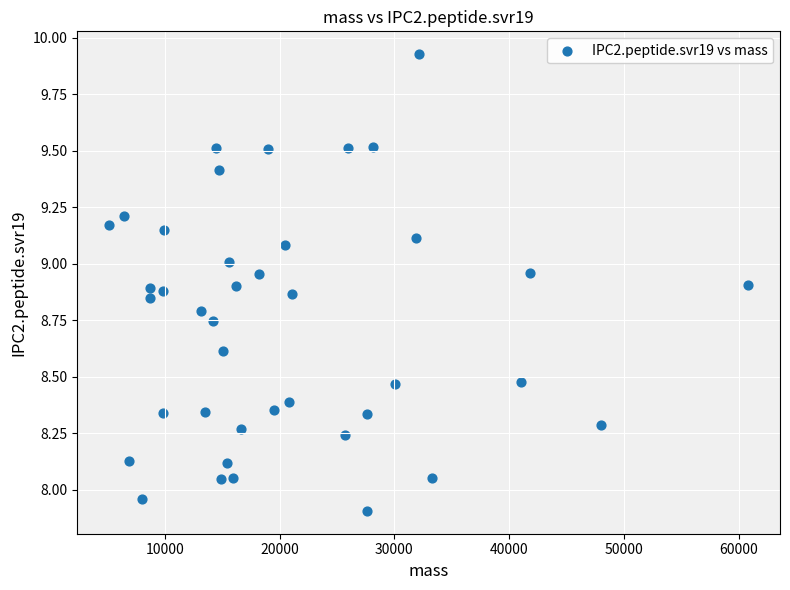

What is the range of Y values (max minus min)?

2.0